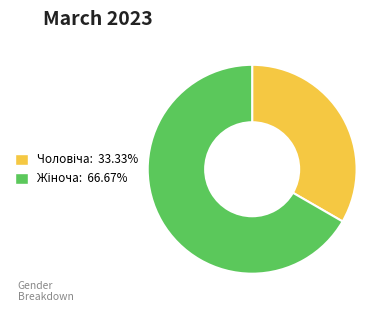

Is there a majority slice in this chart?

Yes